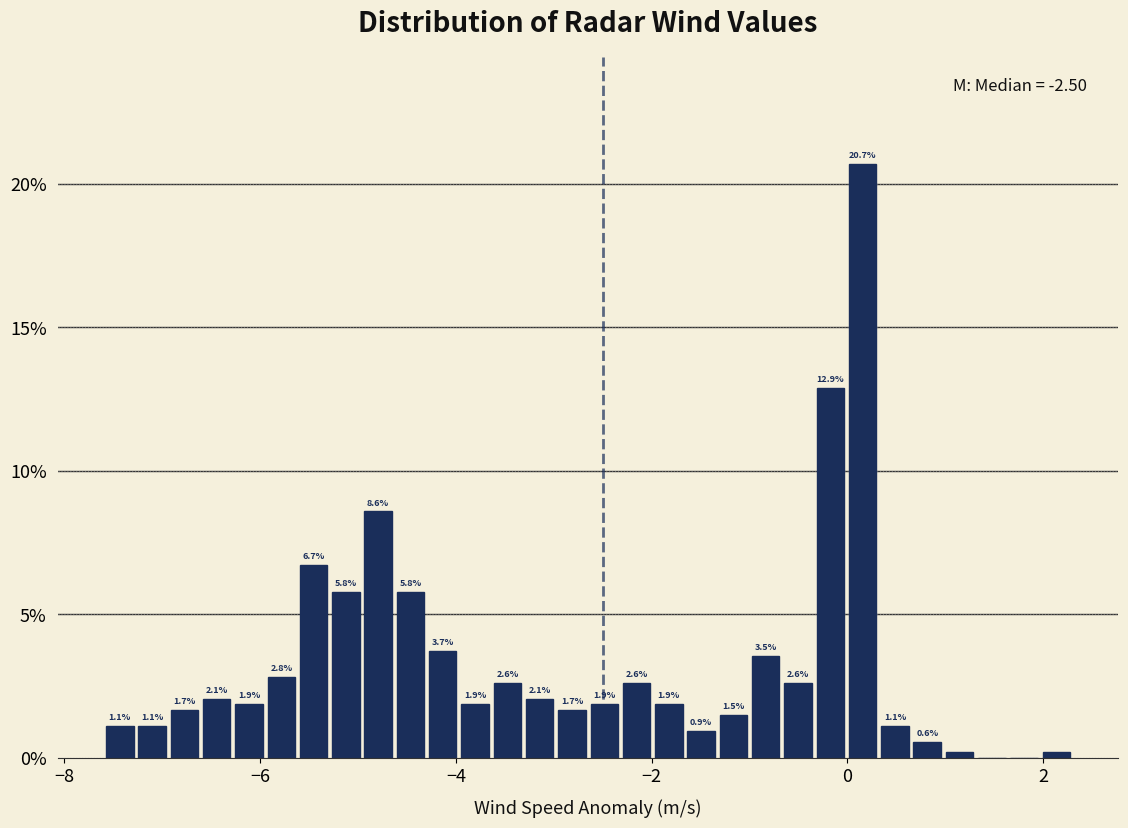

Read against the x-axis, roughly where is the centre of the tallest bar?

0.2